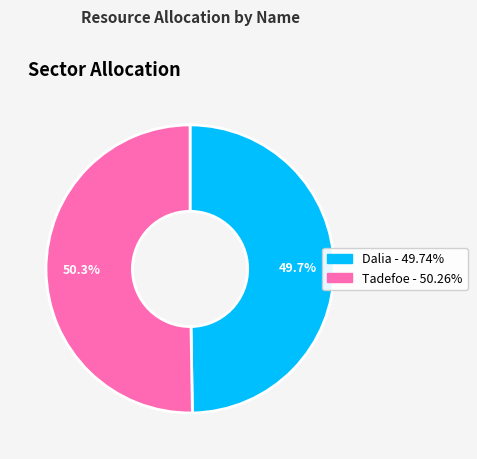

How many segments does this pie chart have?

2